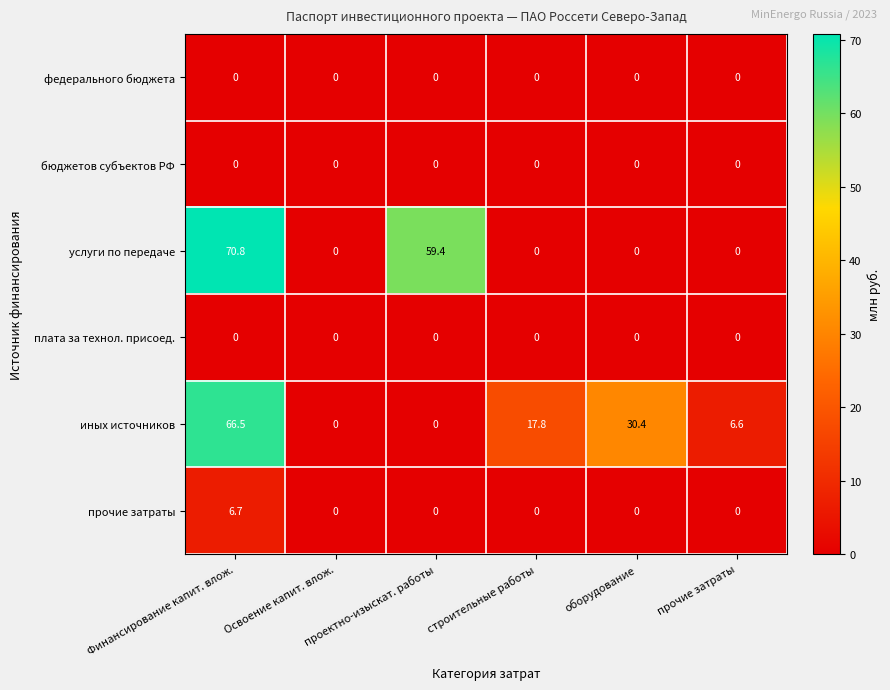

What is the highest value of the прочие затраты series?

6.7